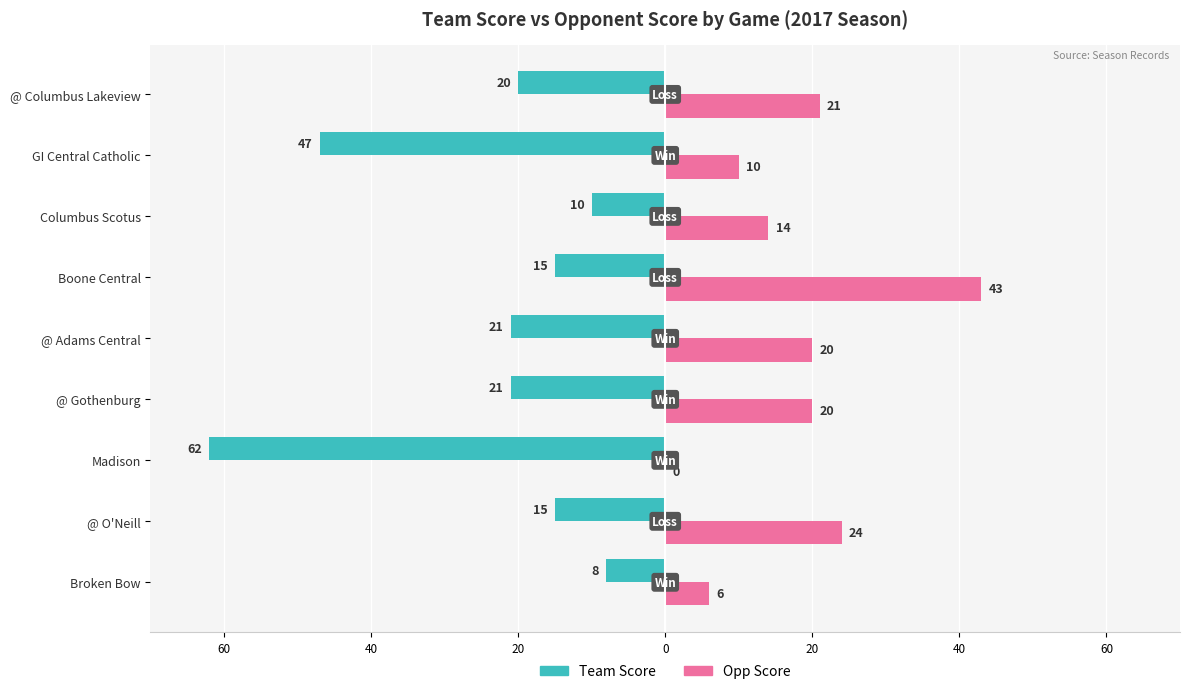

What is the sum of all Opp Score values?

158